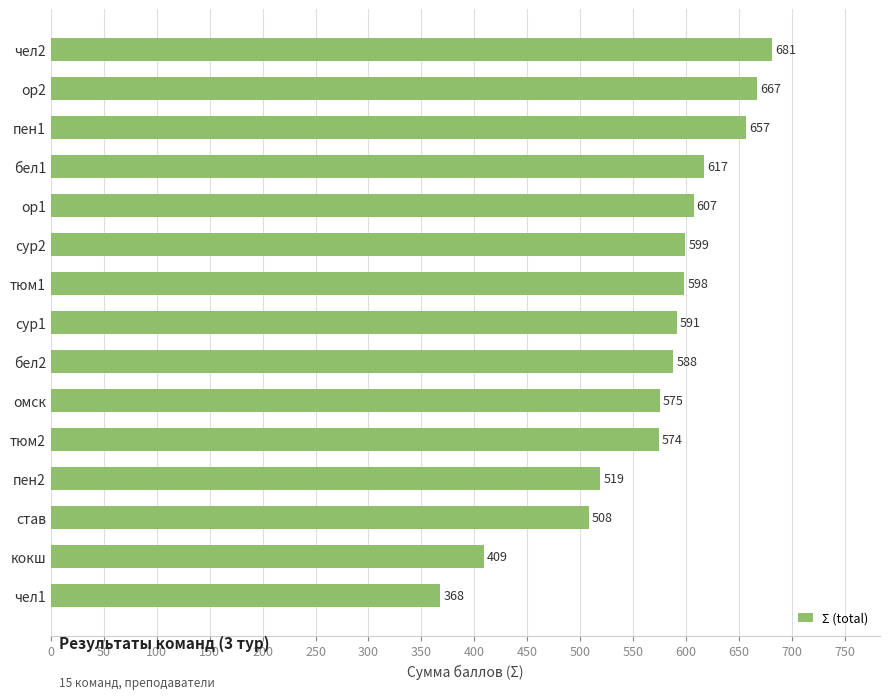

Approximately how many times larger is the value at бел2 compared to чел1?

1.6